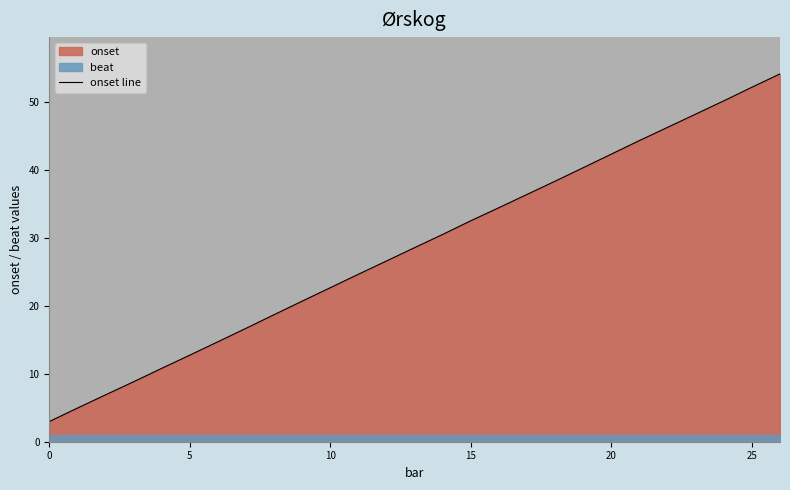

Which category has the highest value across all series?

26